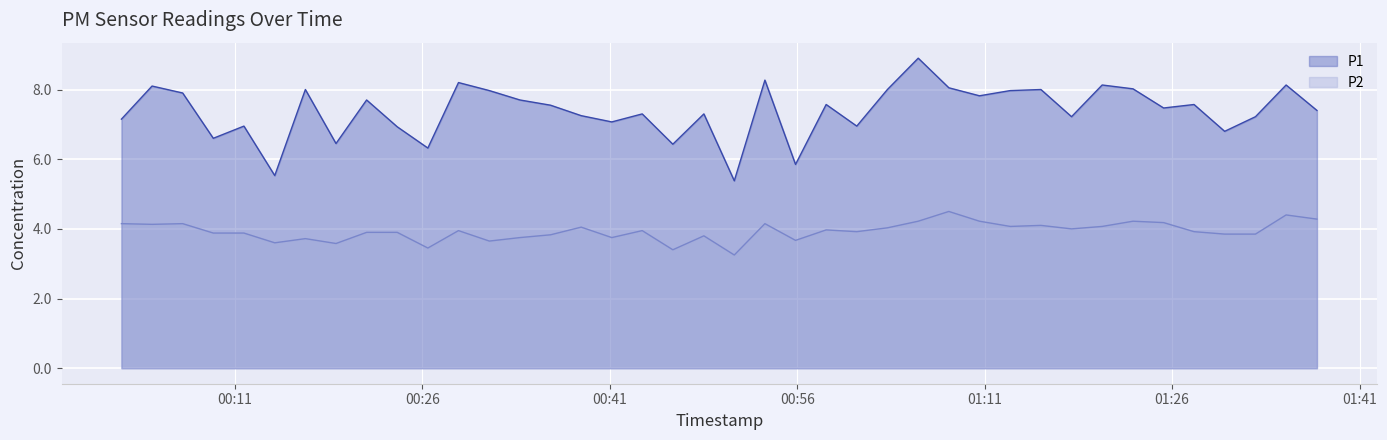

Rank the series by their average value, from lowest to highest.

P2, P1